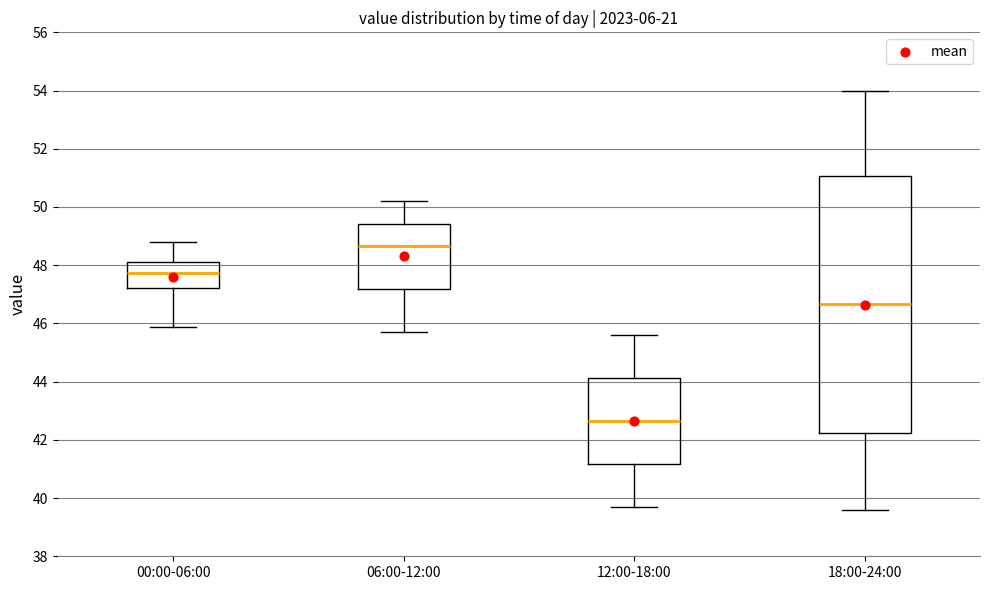

Comparing the boxes themselves (not the whiskers), which one is the tallest?

18:00-24:00